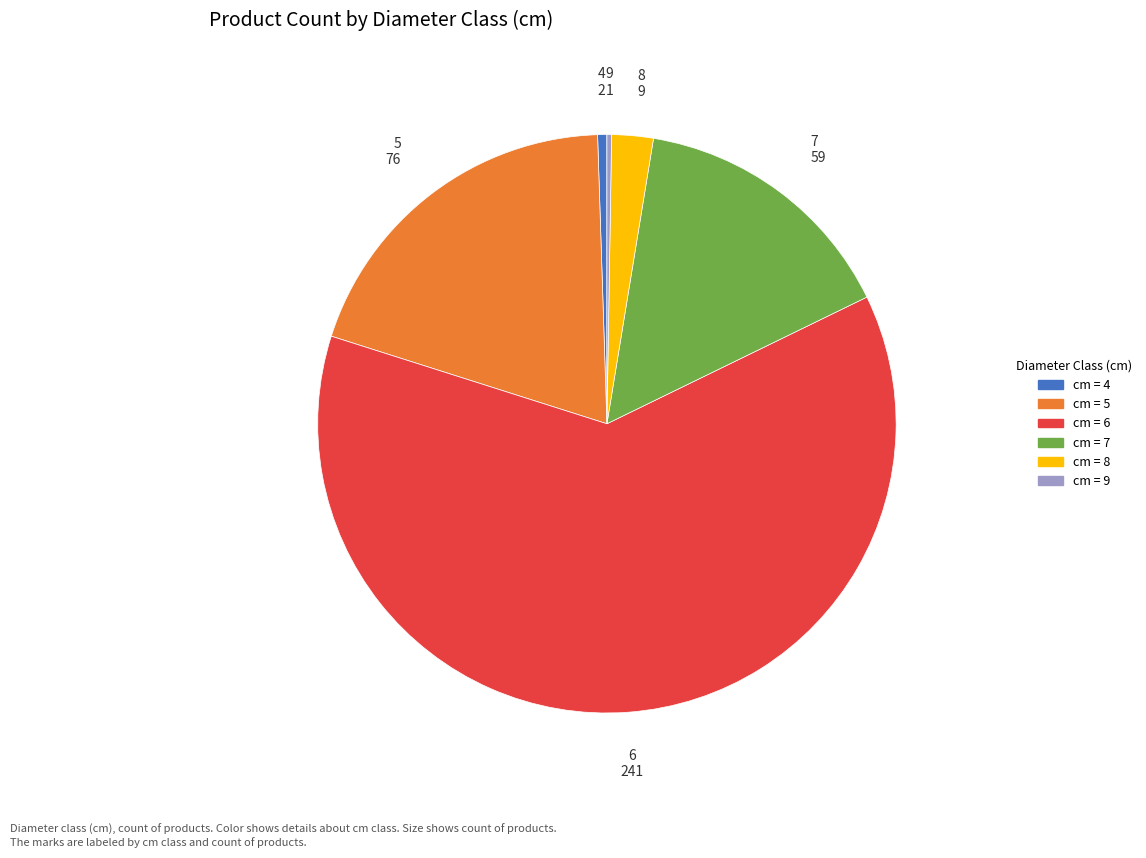

Is there a majority slice in this chart?

Yes